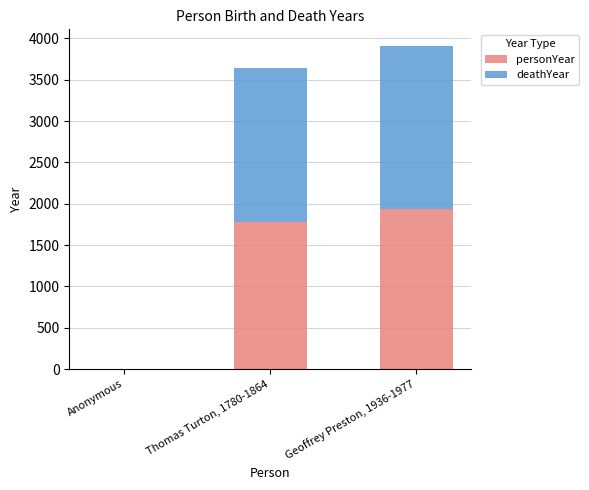

At which label is personYear closest to 968?

Thomas Turton, 1780-1864